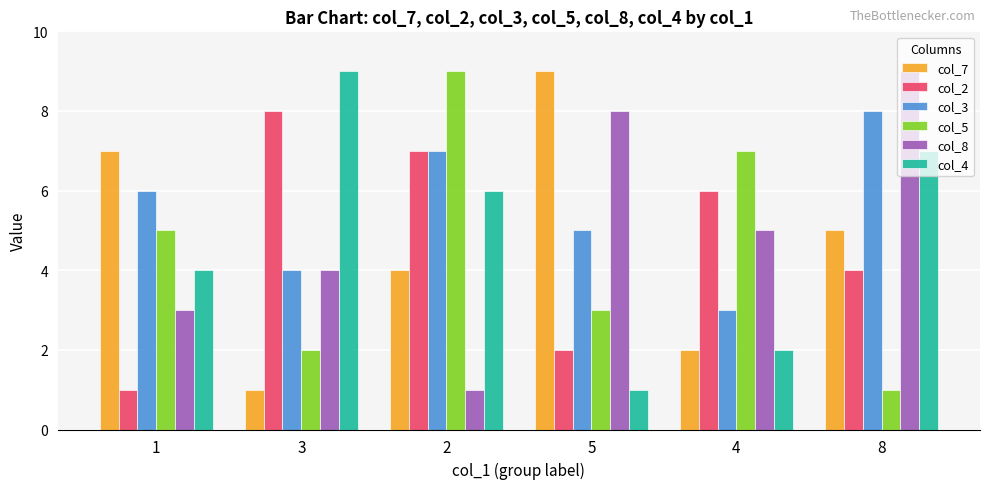

Does the chart contain any negative values?

No